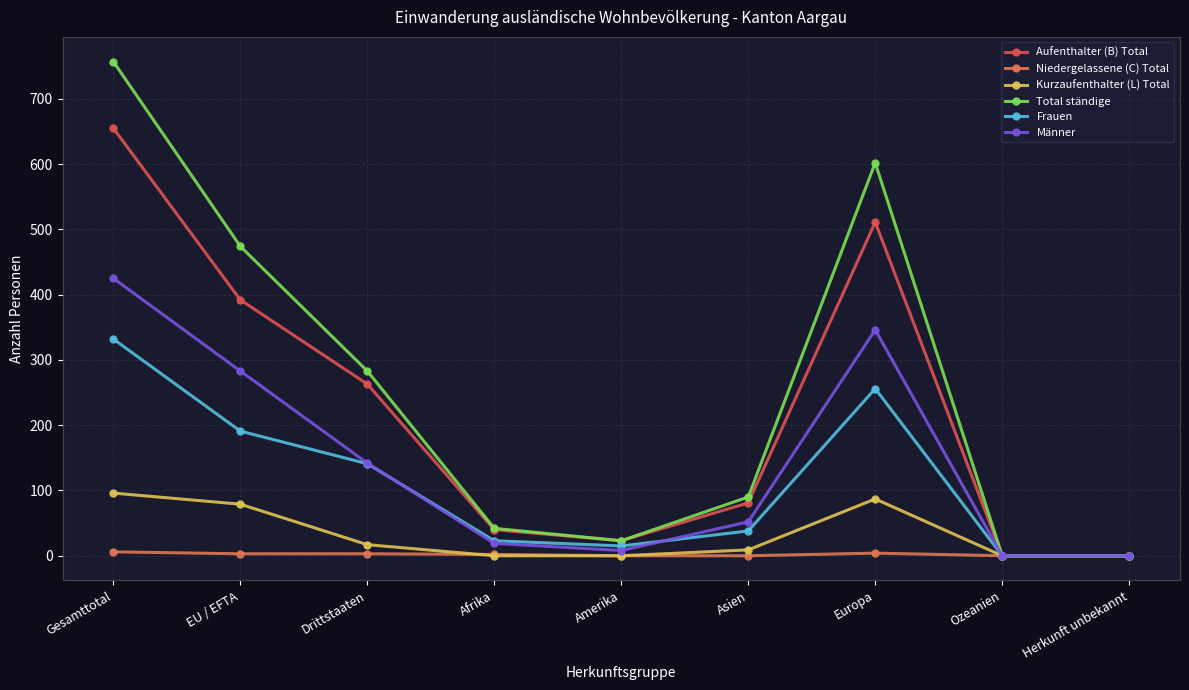

Does the chart have visible grid lines?

Yes